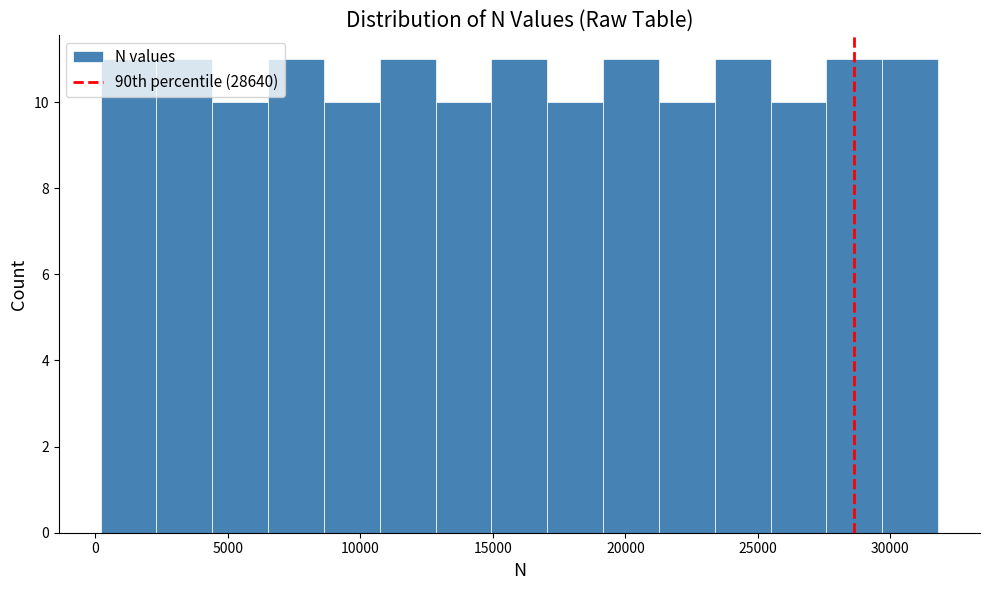

Reading left to right, transcribe this chart: for each bar, give the range it covers on the x-axis and its height. Neither the bar edges nor the heights are printed on the chart, so give them approximately, as read against the axes.

0 to 2500: 11
2500 to 4500: 11
4500 to 6500: 10
6500 to 8500: 11
8500 to 10500: 10
10500 to 13000: 11
13000 to 15000: 10
15000 to 17000: 11
17000 to 19000: 10
19000 to 21500: 11
21500 to 23500: 10
23500 to 25500: 11
25500 to 27500: 10
27500 to 29500: 11
29500 to 32000: 11